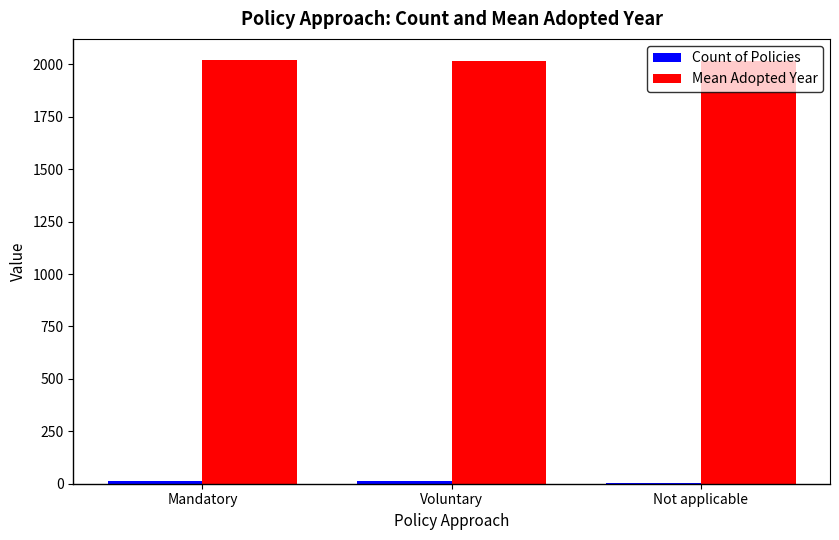

What is the maximum value shown in the chart?

2020.1